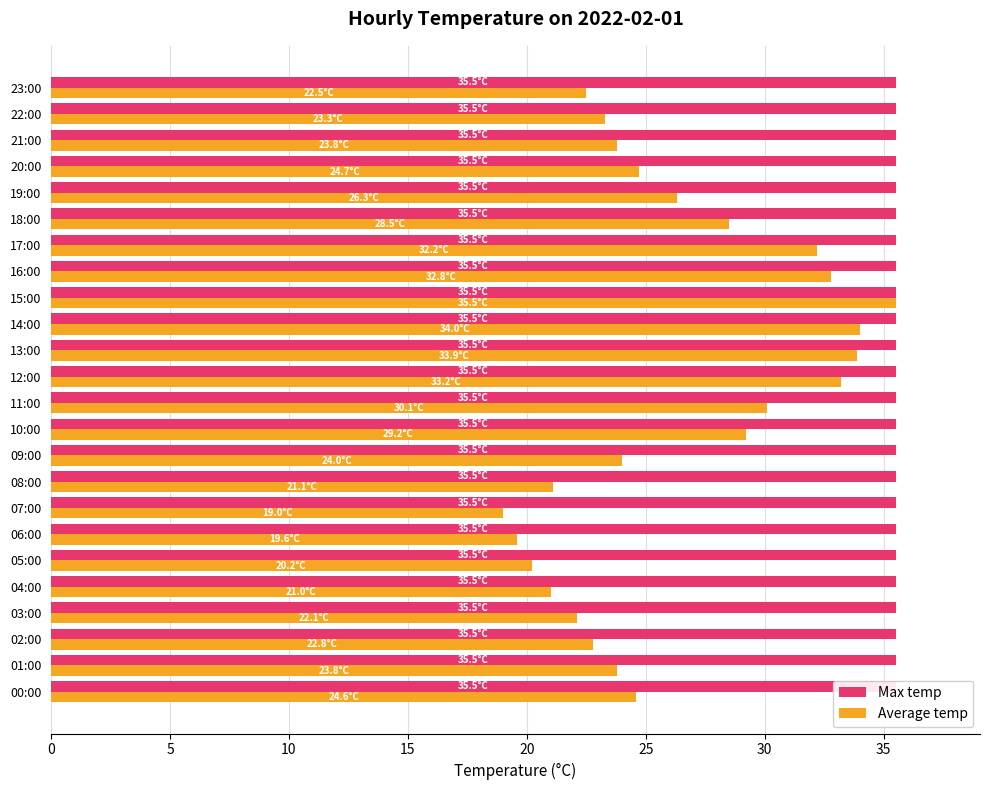

What are all the series names shown in the legend?

Max temp, Average temp